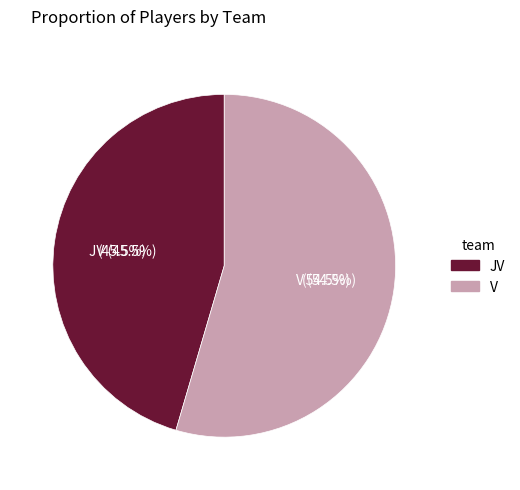

Count the number of slices in the pie.

2